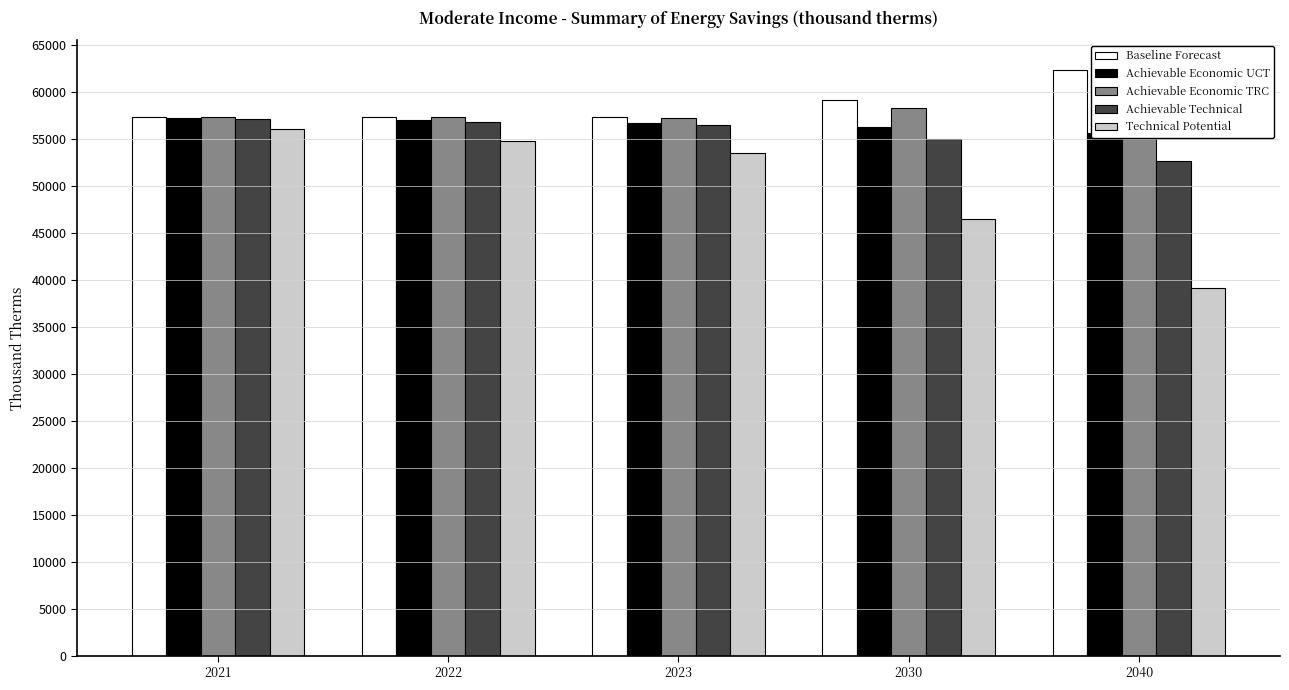

What is the difference between the maximum and second lowest values in the Baseline Forecast series?

5010.8